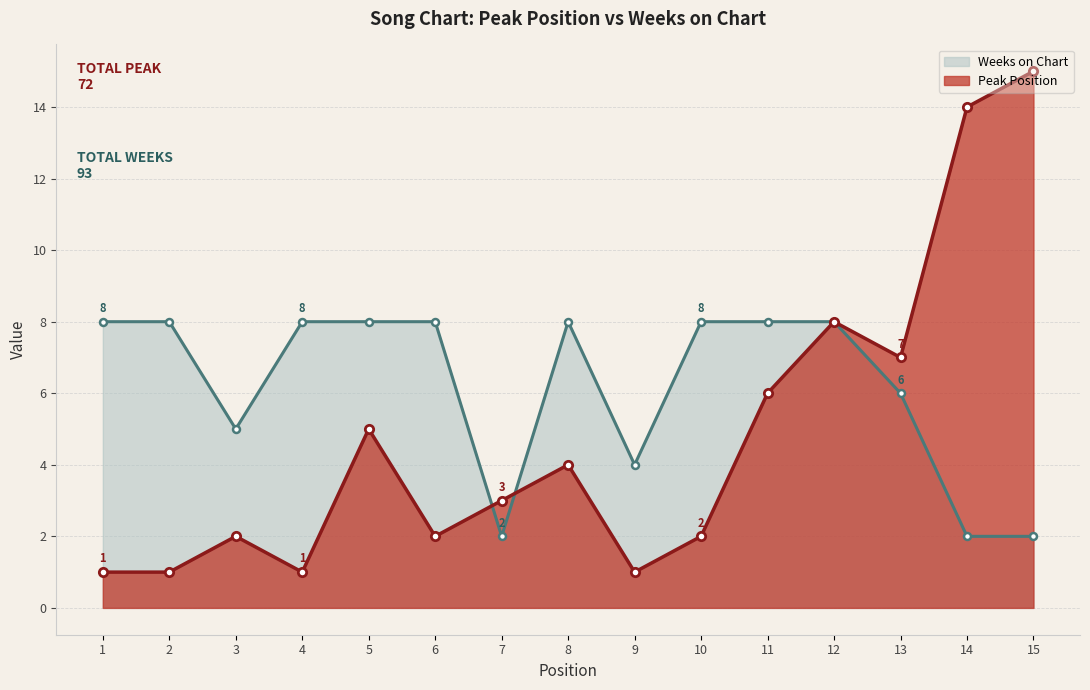

The value of Weeks on Chart at 10 is 8. True or false?

True